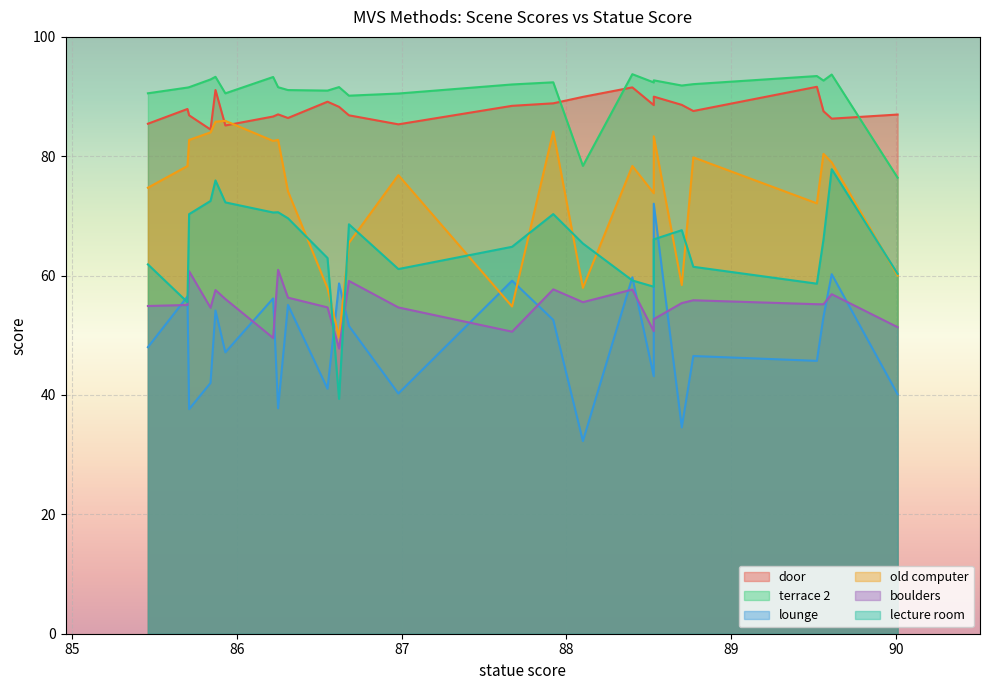

What is the difference between the maximum and minimum values in the old computer series?

36.3